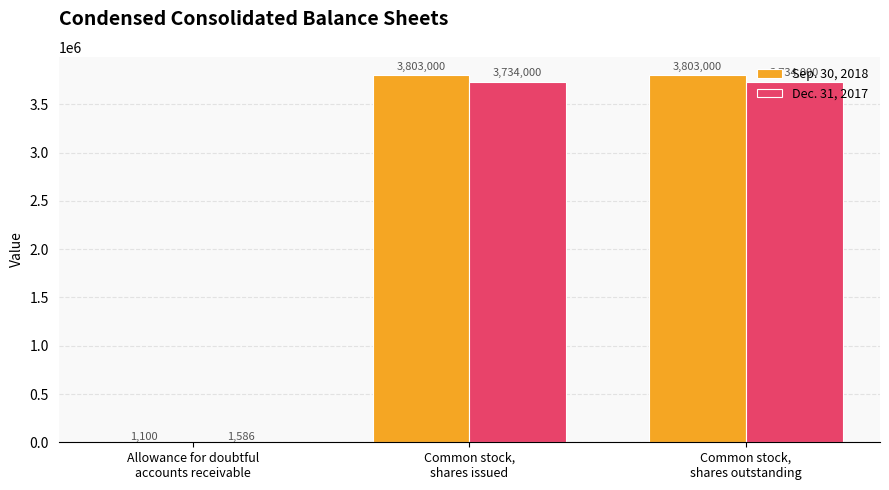

Reading left to right, list all the values displayed in this chart.

Sep. 30, 2018: 1100	3803000	3803000
Dec. 31, 2017: 1586	3734000	3734000